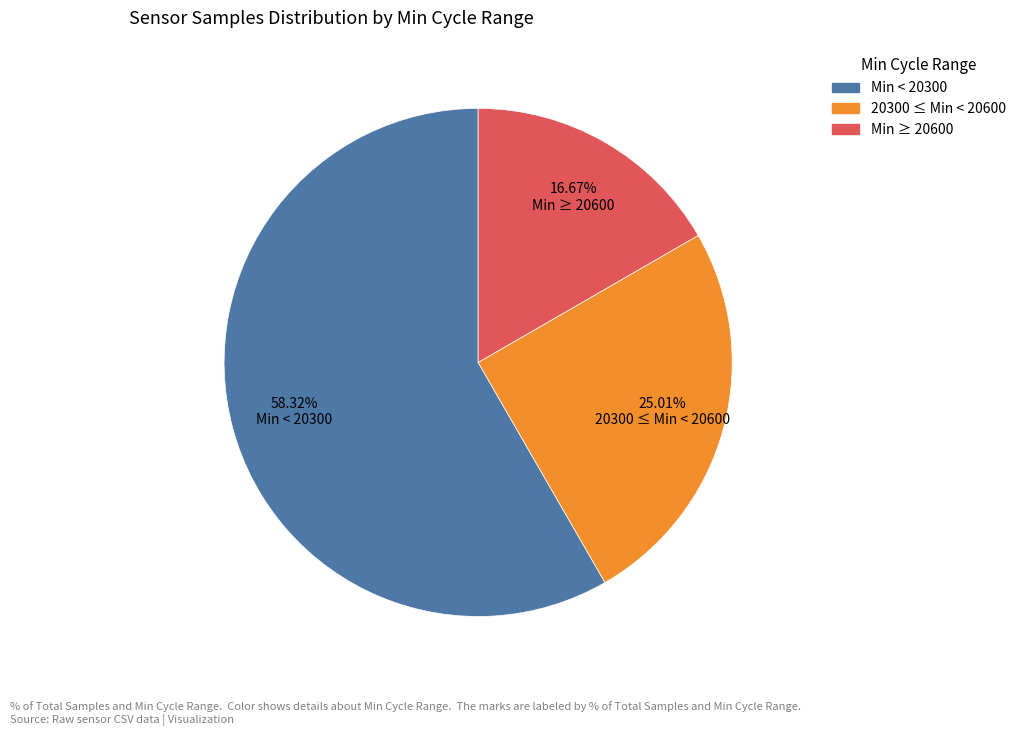

Is there any slice that represents more than half of the pie?

Yes